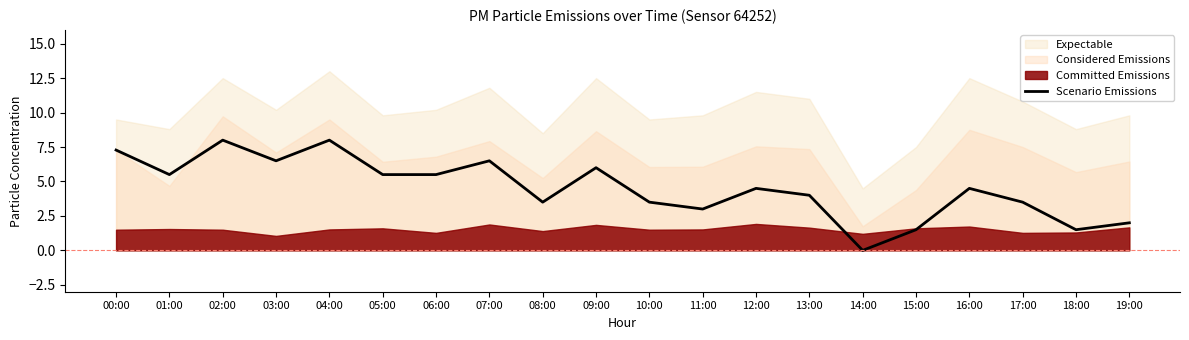

What is the label of the 4th point from the right?

16:00